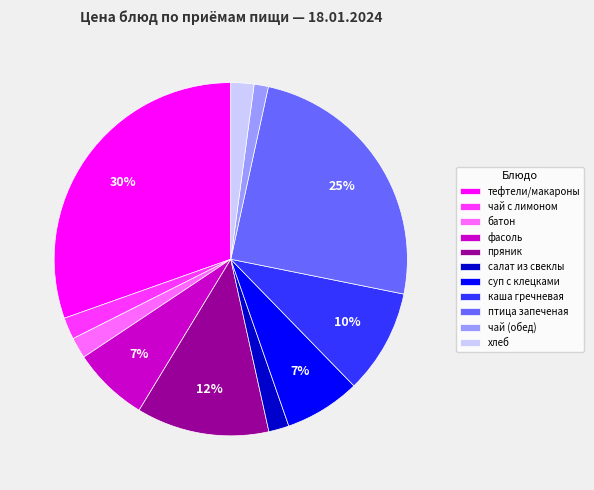

True or false: фасоль accounts for 19% of the total.

False